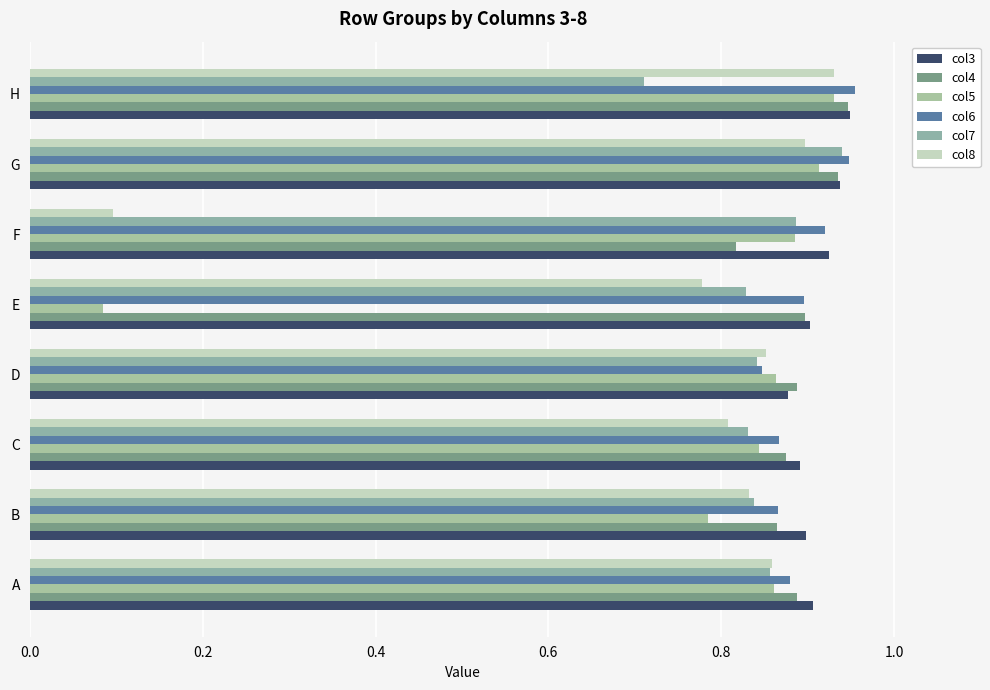

How many distinct data groups are displayed?

6